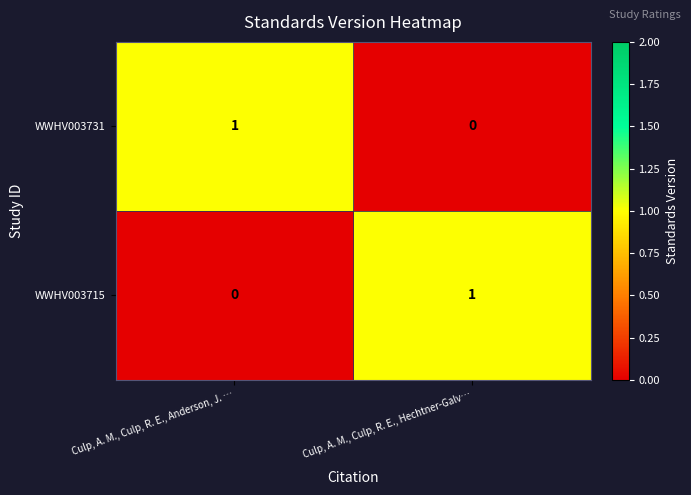

Where is WWHV003715 nearest to the value 0?

Culp, A. M., Culp, R. E., Anderson, J. …